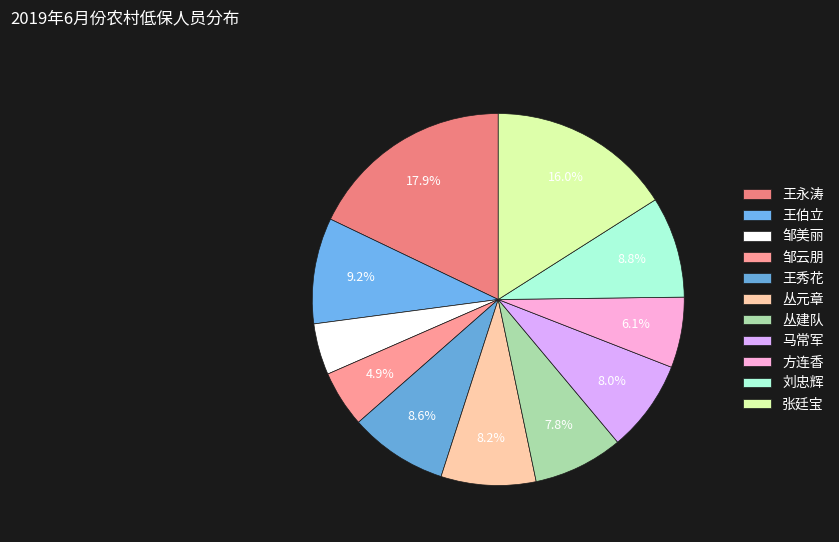

Which slice is the smallest?

邹美丽